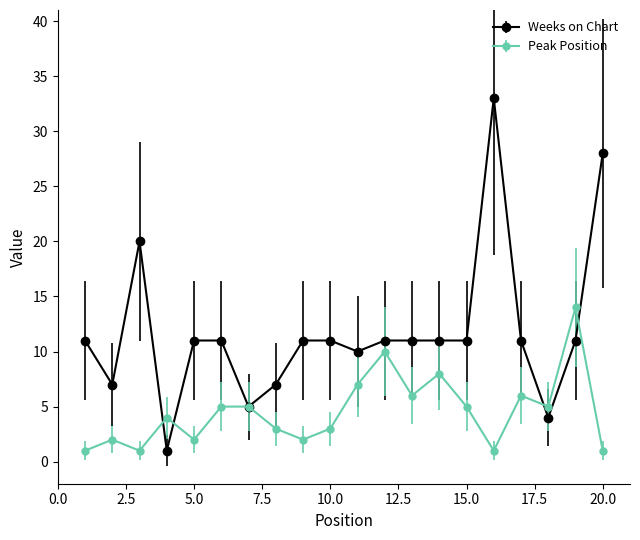

Does the chart have visible grid lines?

No